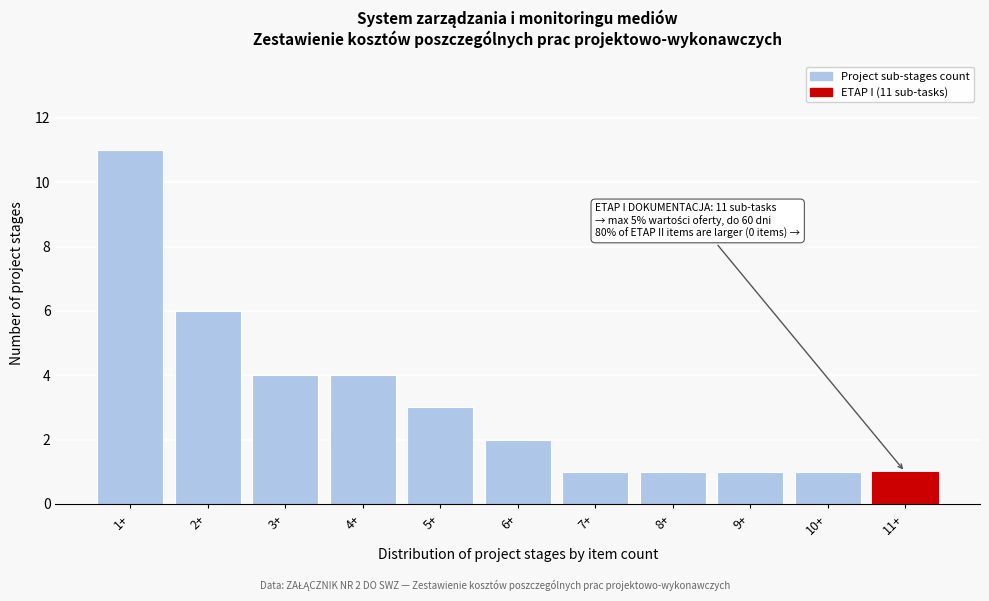

Reading left to right, extract all data points from this chart.

11	6	4	4	3	2	1	1	1	1	1